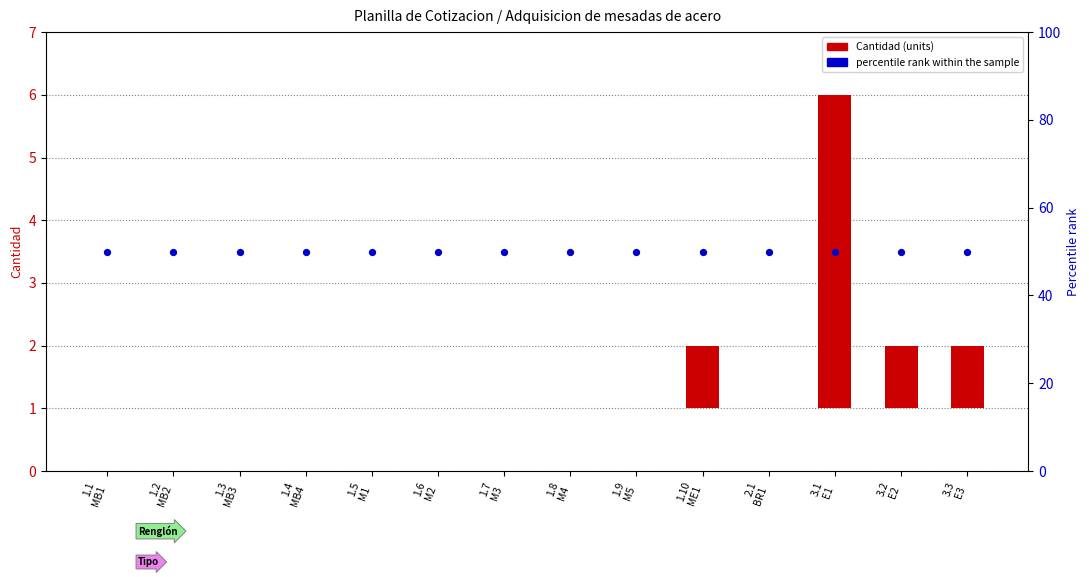

At which category is the sum across all series the highest?

3.1
E1